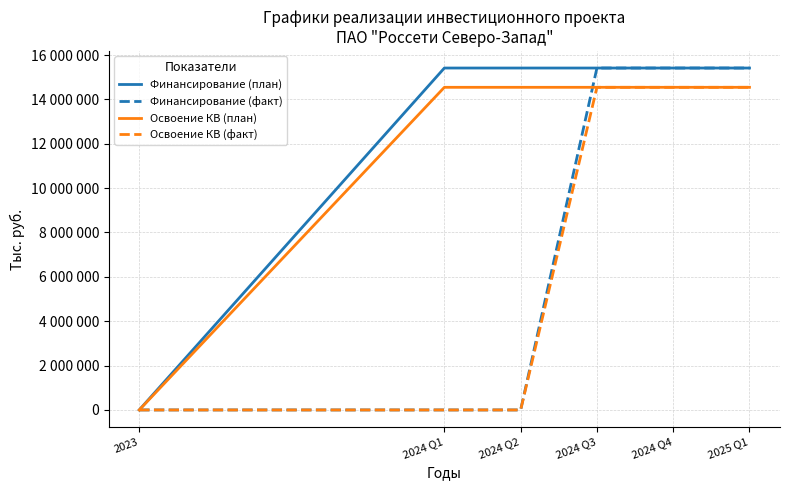

Reading left to right, what are all the values shown in this chart?

Финансирование (план): 2023=0	2024 Q1=15413203	2024 Q2=15413203	2024 Q3=15413203	2024 Q4=15413203	2025 Q1=15413203
Финансирование (факт): 2023=0	2024 Q1=0	2024 Q2=0	2024 Q3=15413203	2024 Q4=15413203	2025 Q1=15413203
Освоение КВ (план): 2023=0	2024 Q1=14543792	2024 Q2=14543792	2024 Q3=14543792	2024 Q4=14543792	2025 Q1=14543792
Освоение КВ (факт): 2023=0	2024 Q1=0	2024 Q2=0	2024 Q3=14543792	2024 Q4=14543792	2025 Q1=14543792